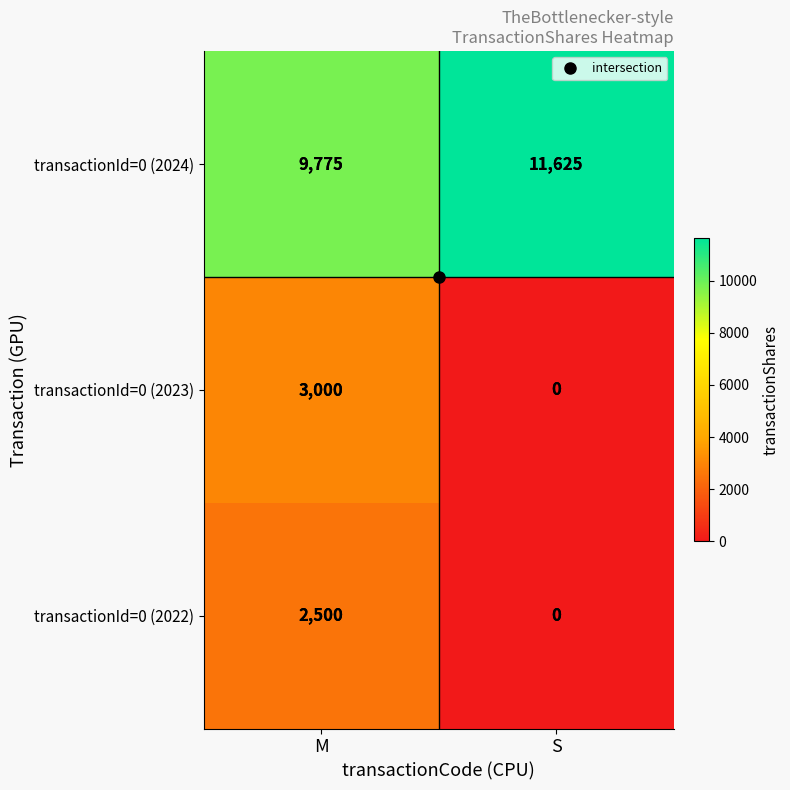

At which category is the sum across all series the highest?

M